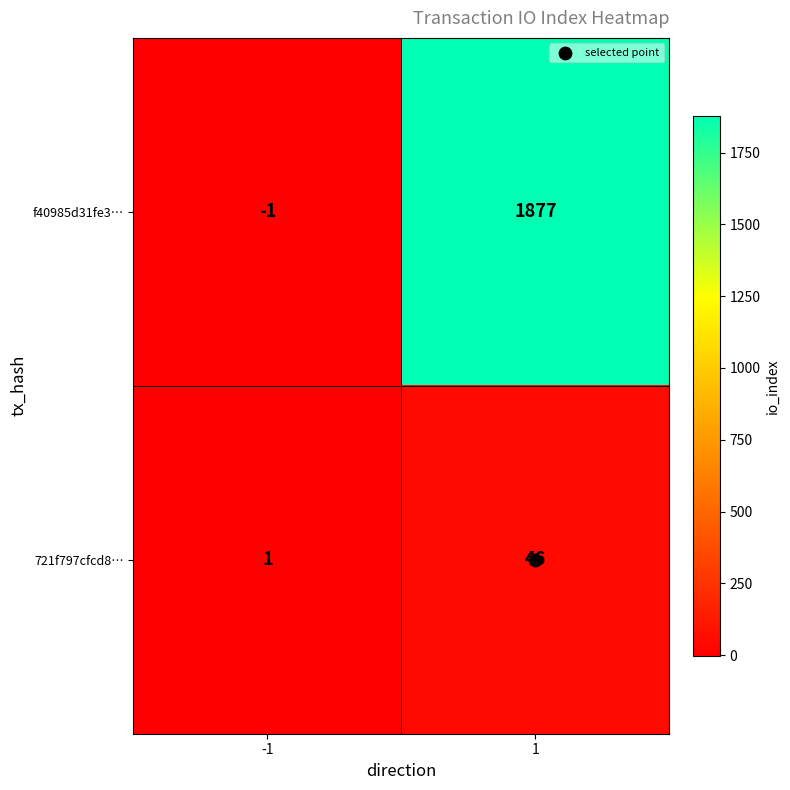

At how many categories does at least one series exceed 274?

1